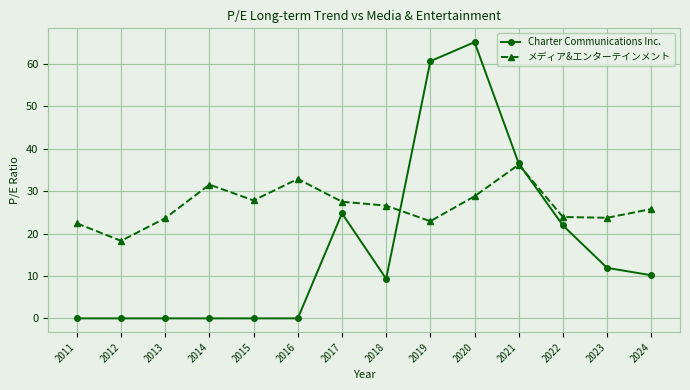

Does the chart display data point markers on the line(s)?

Yes